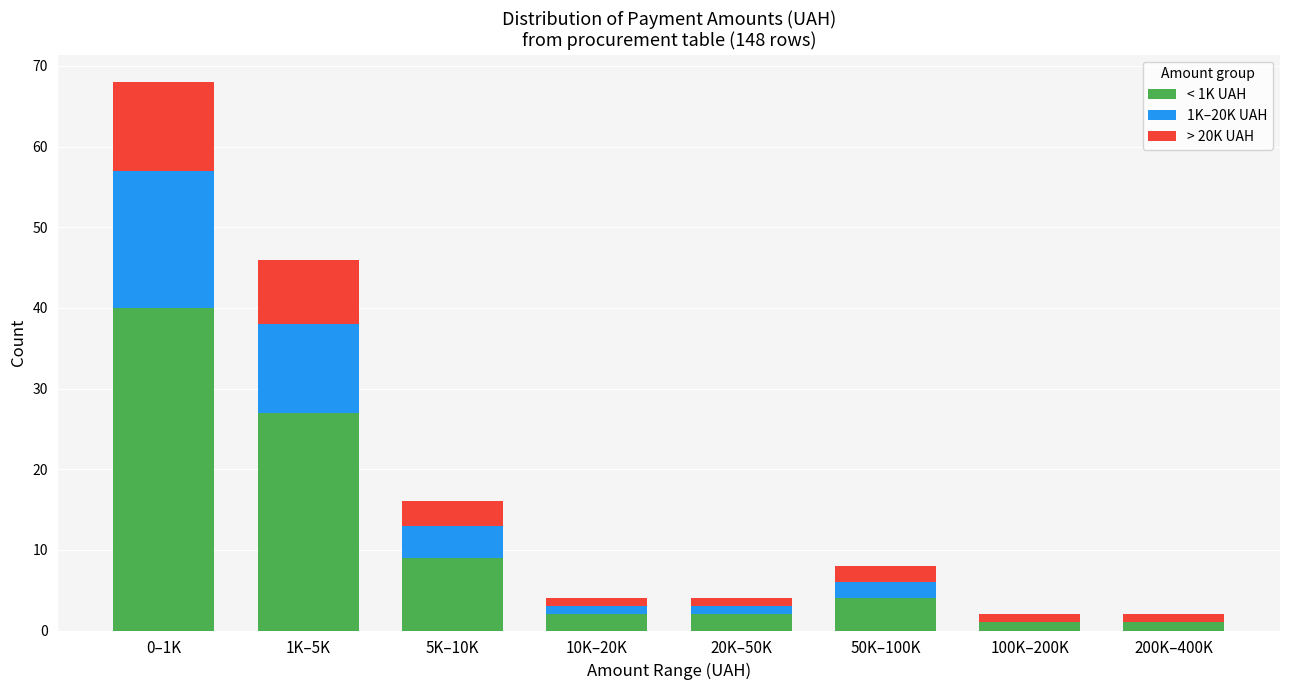

Reading left to right, what are the values for < 1K UAH?

0–1K=40	1K–5K=27	5K–10K=9	10K–20K=2	20K–50K=2	50K–100K=4	100K–200K=1	200K–400K=1